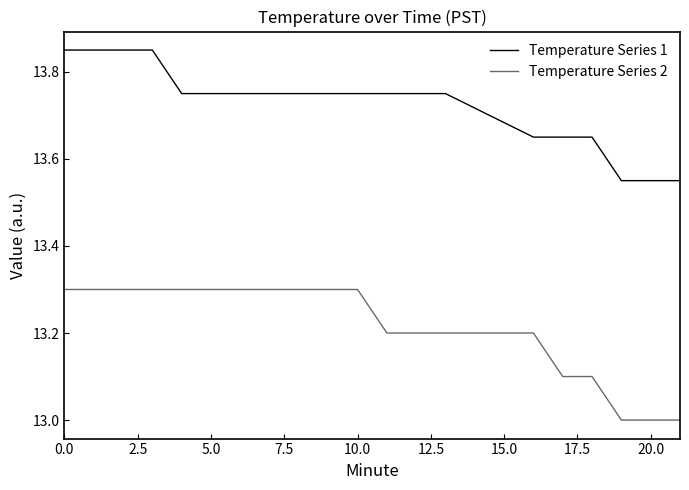

What are all the series names shown in the legend?

Temperature Series 1, Temperature Series 2